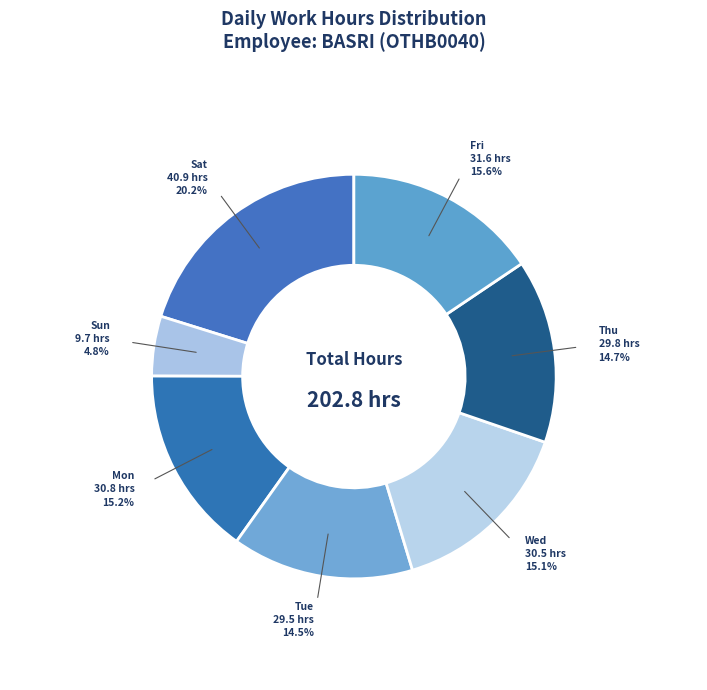

Is there a majority slice in this chart?

No